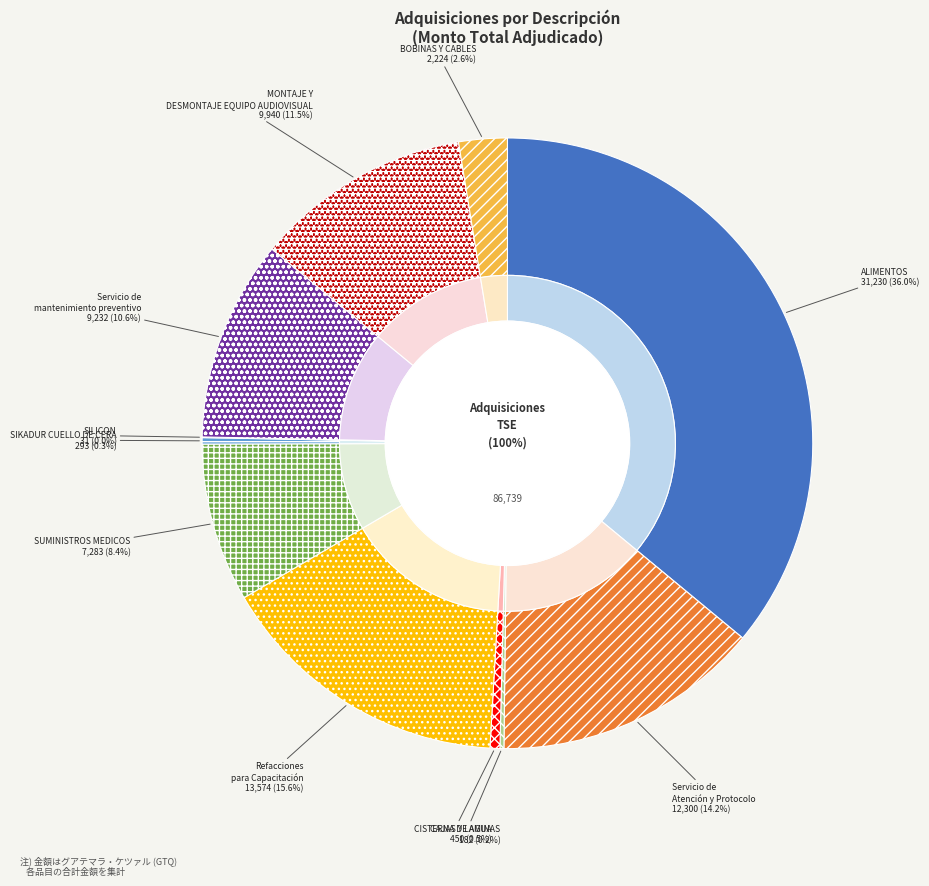

Is it true that CISTERNA DE AGUA is 1% of the pie?

True